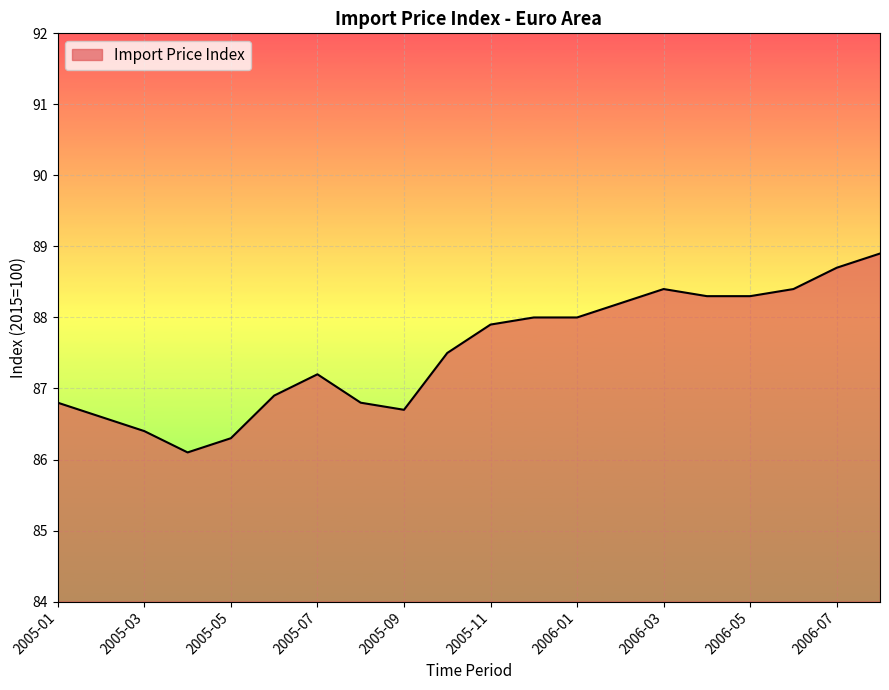

Count the number of values greater than 87.

12